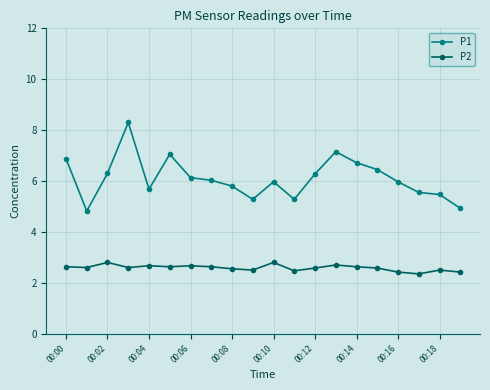

How many lines are shown in the chart?

2